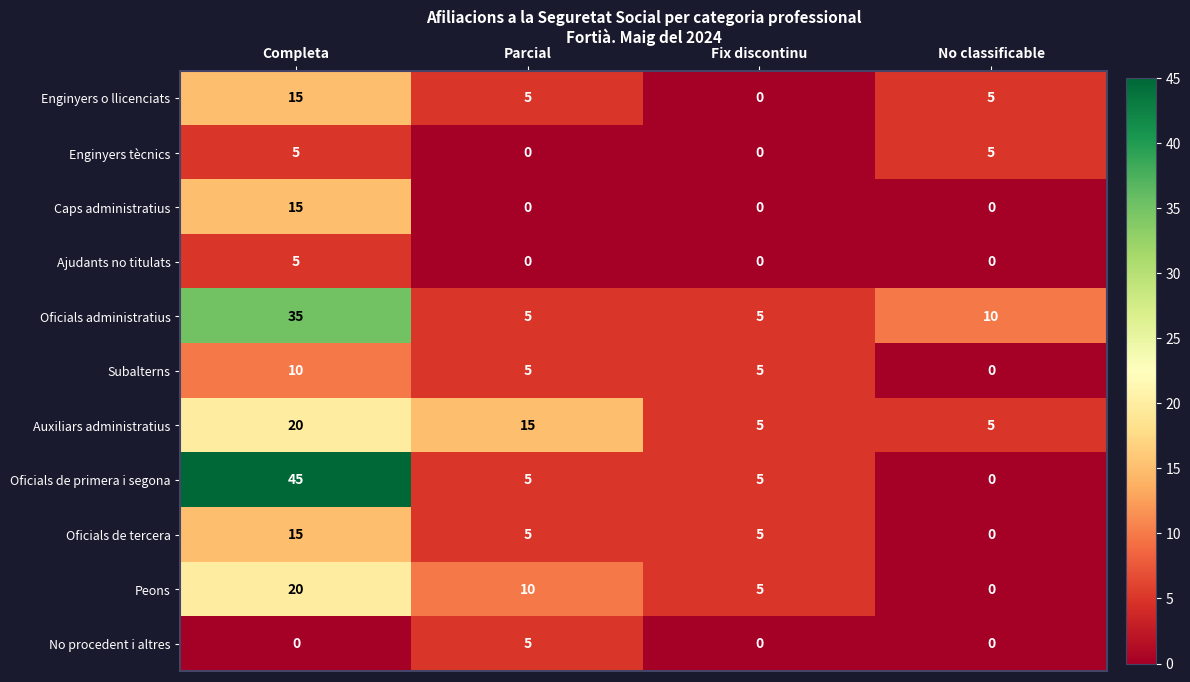

Count the Peons values in the range 5 to 20.

3